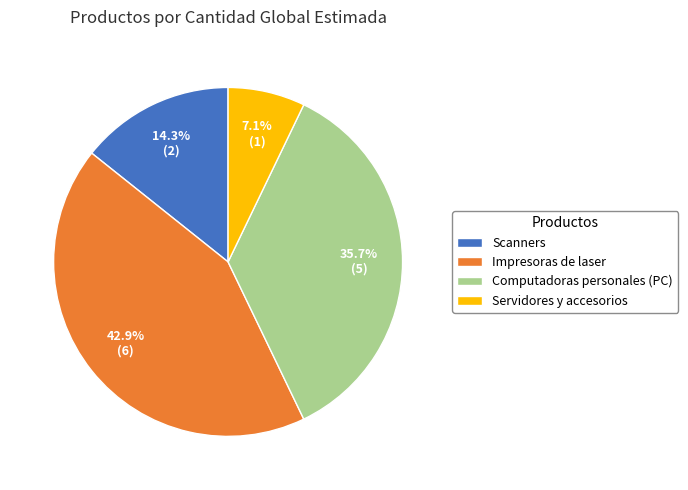

Count the number of slices in the pie.

4